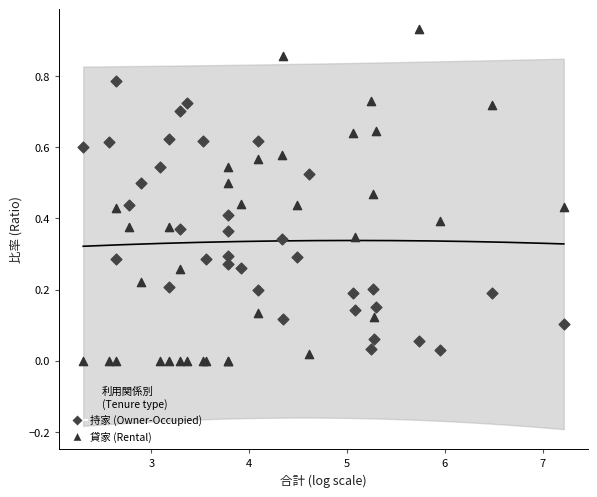

Which series has the largest Y range (max minus min)?

貸家 (Rental)